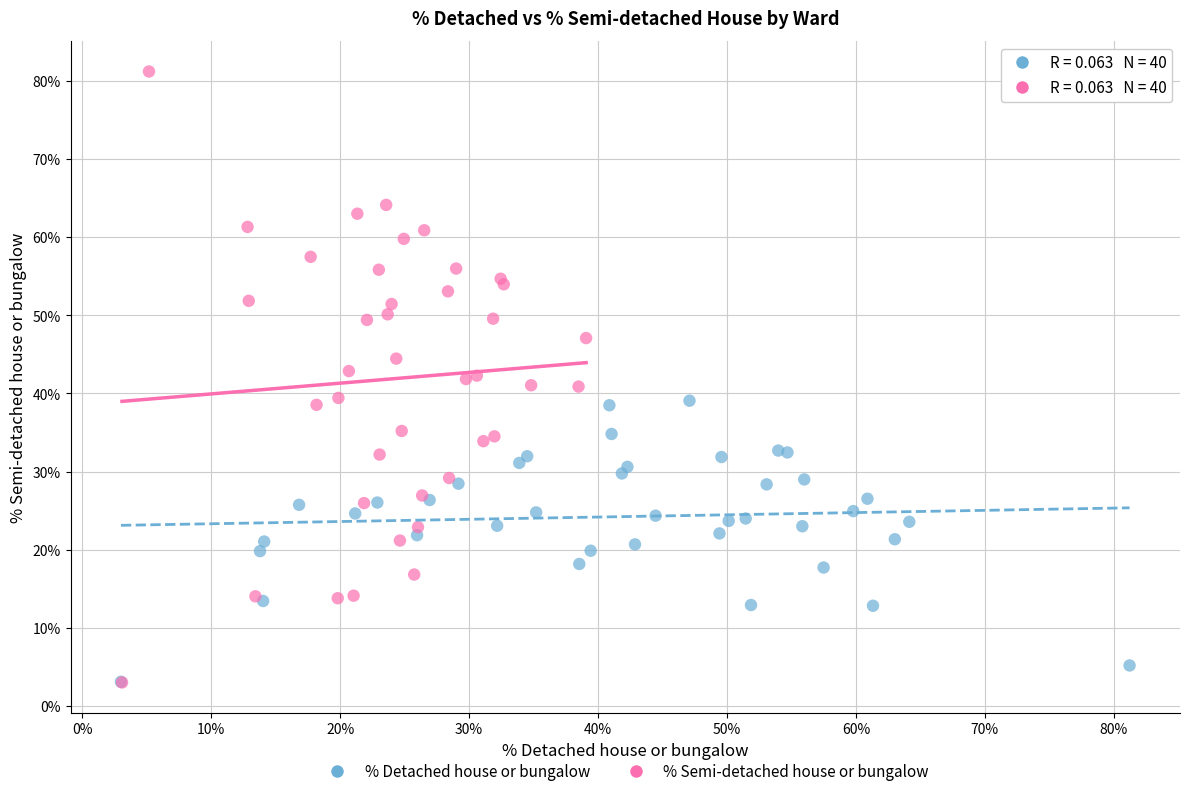

Which series reaches the maximum Y coordinate?

% Semi-detached house or bungalow